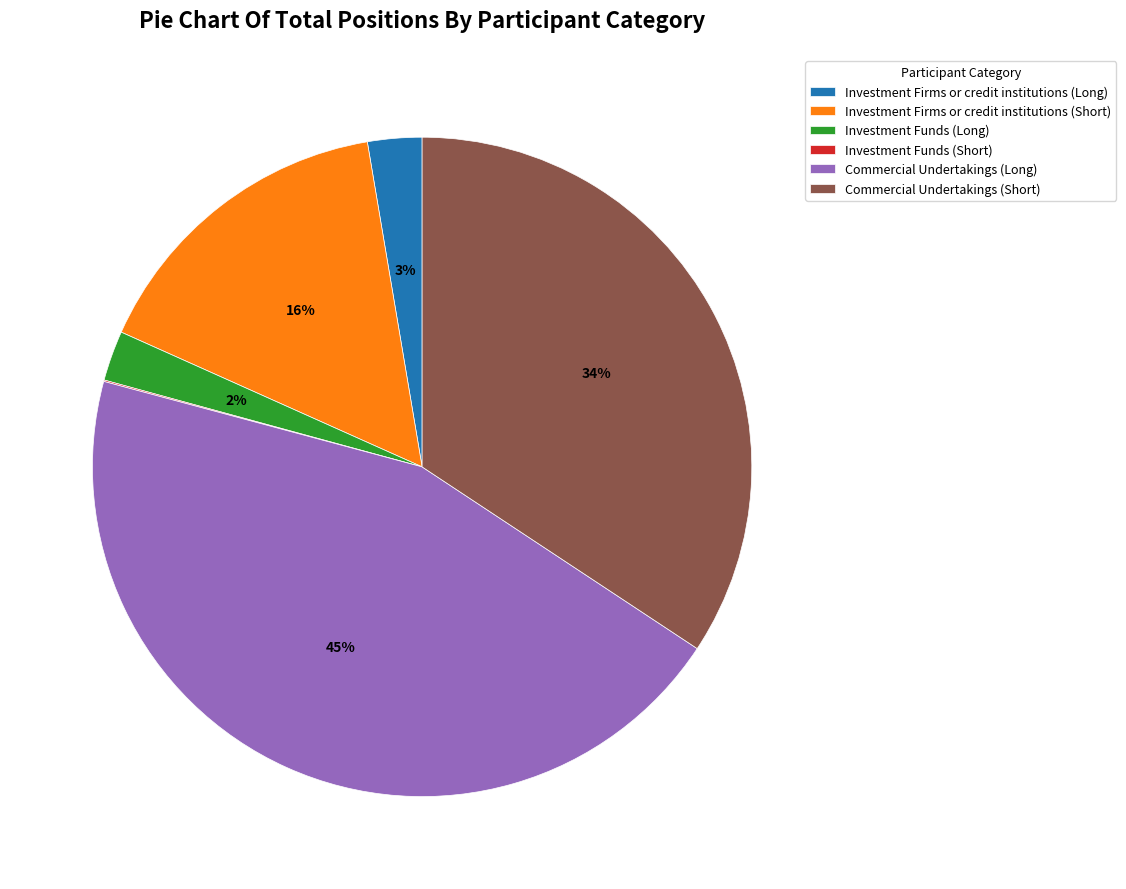

Does any single category account for the majority?

No